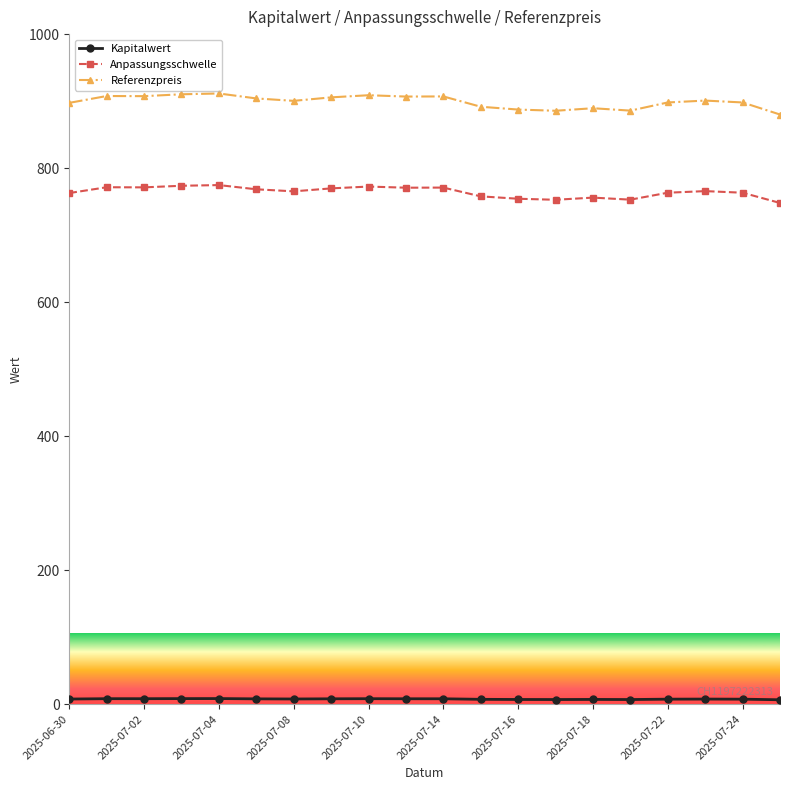

True or false: Referenzpreis has more than 1 interior local peaks.

True